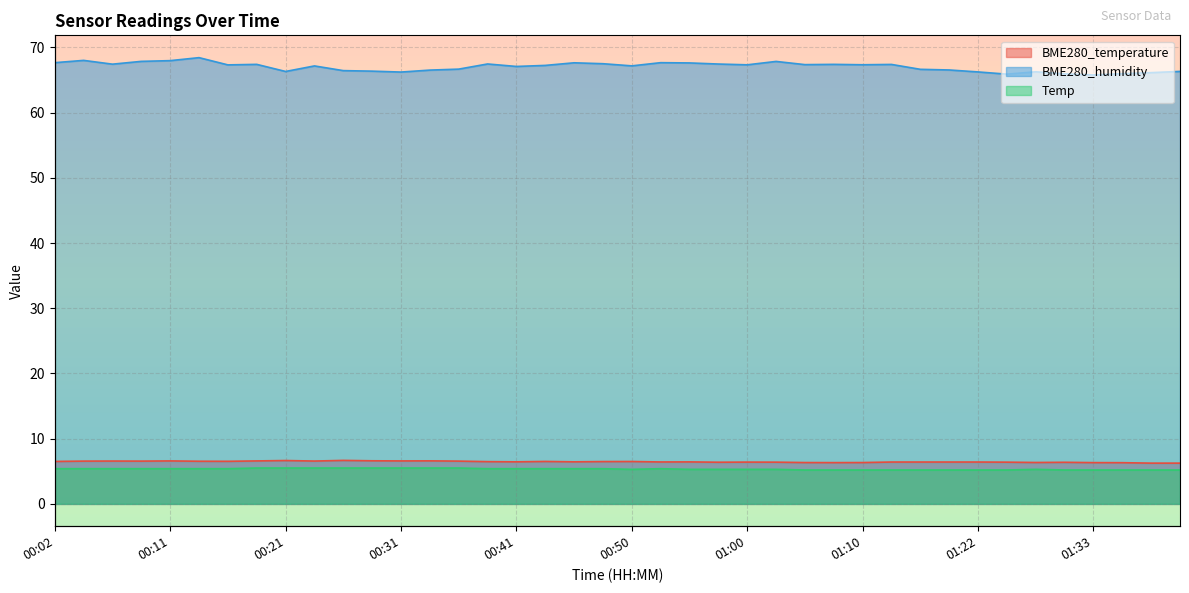

What is the difference between the Temp values at 00:48 and 00:28?

0.1